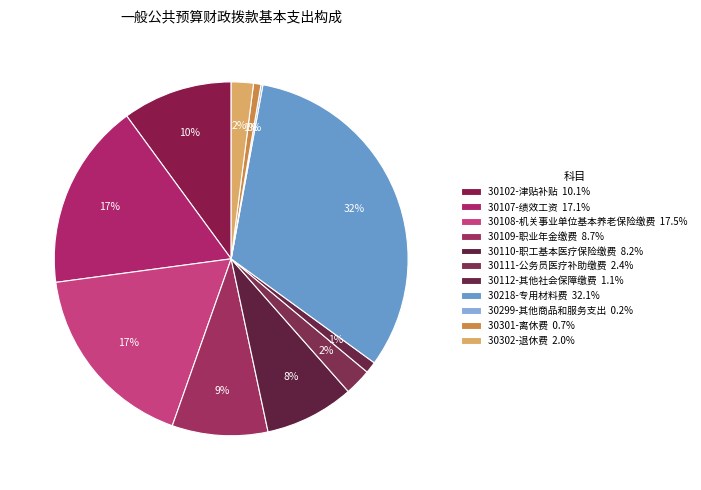

To the nearest percent, what is the combined percentage of 30299-其他商品和服务支出 and 30111-公务员医疗补助缴费?

3%